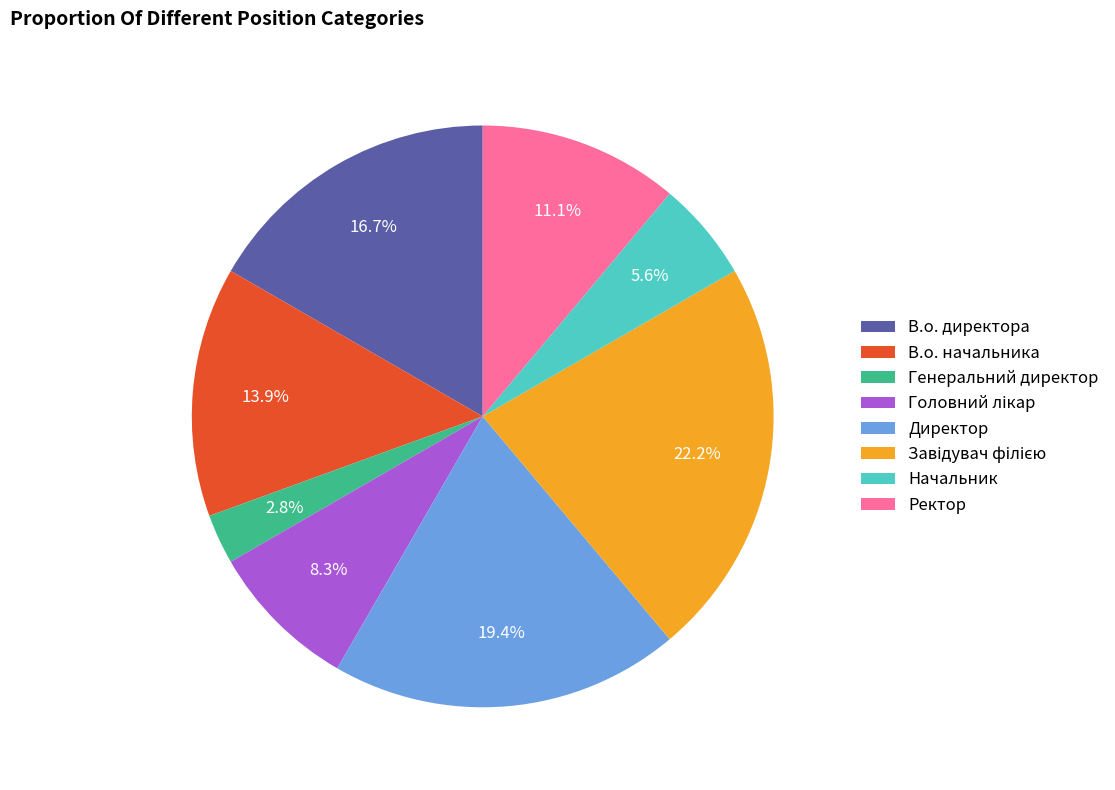

How many segments does this pie chart have?

8